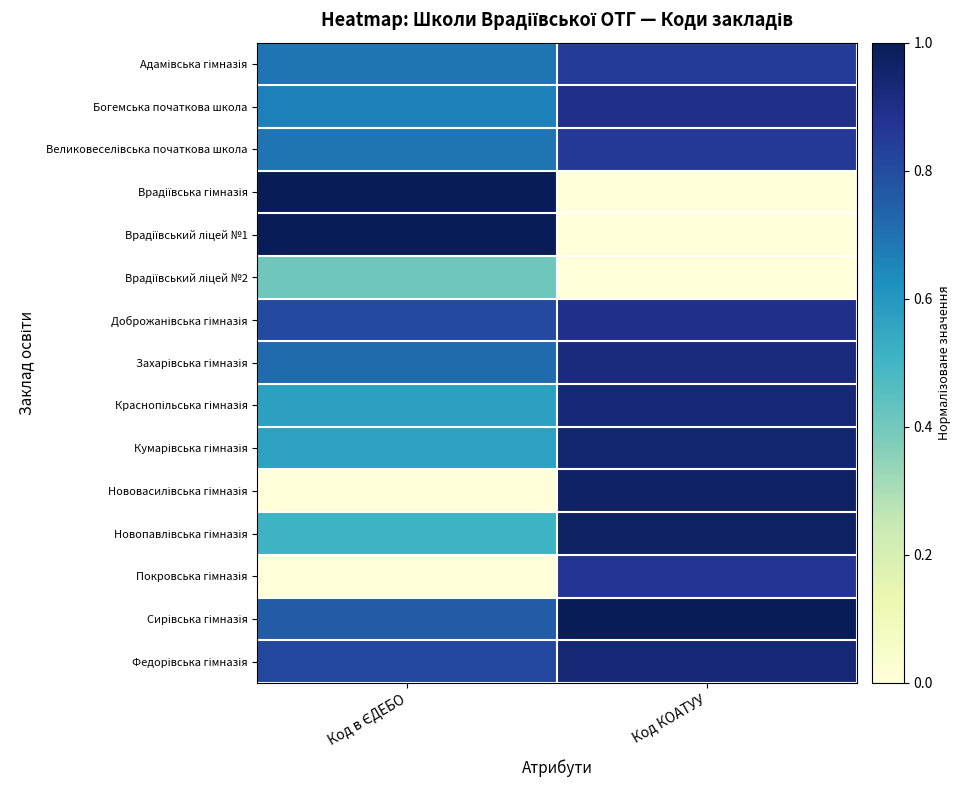

What is the difference between the highest and lowest values at Код КОАТУУ?

1.0